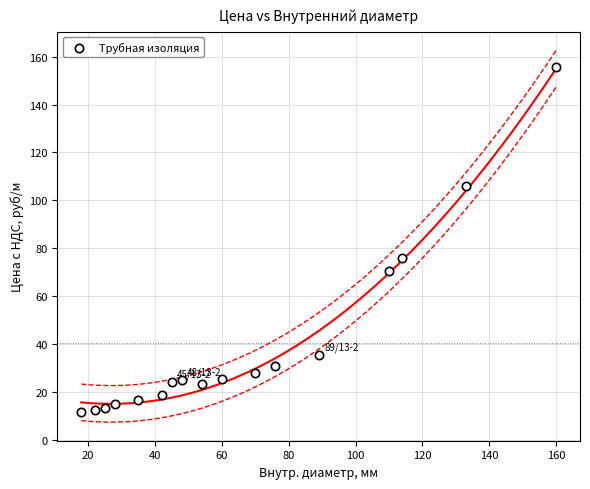

What Y value in the scatter plot is closest to 83?

76.0